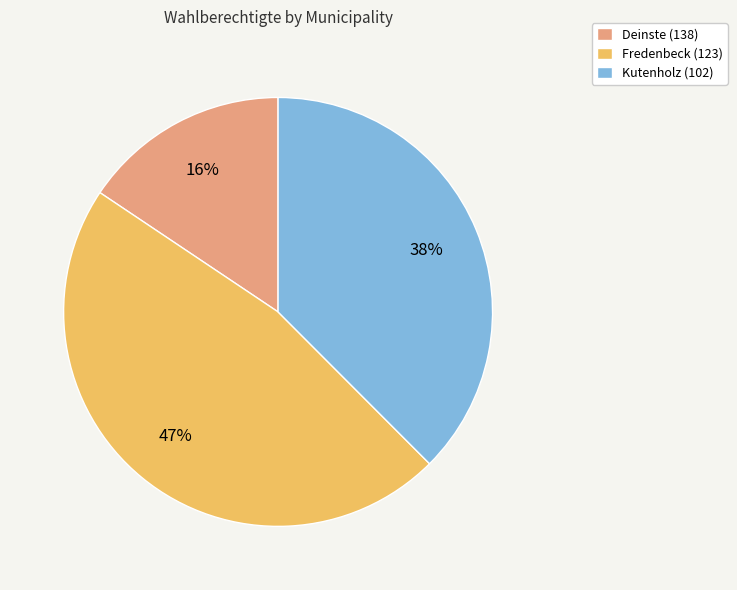

Is there any slice that represents more than half of the pie?

No